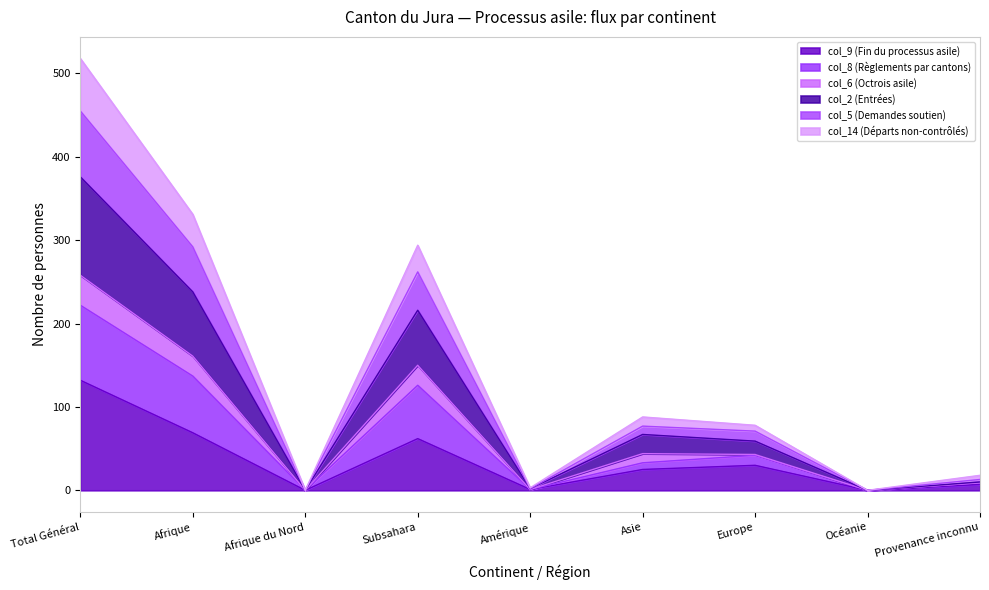

True or false: col_2 (Entrées) has more than 1 points higher than both neighbors.

True